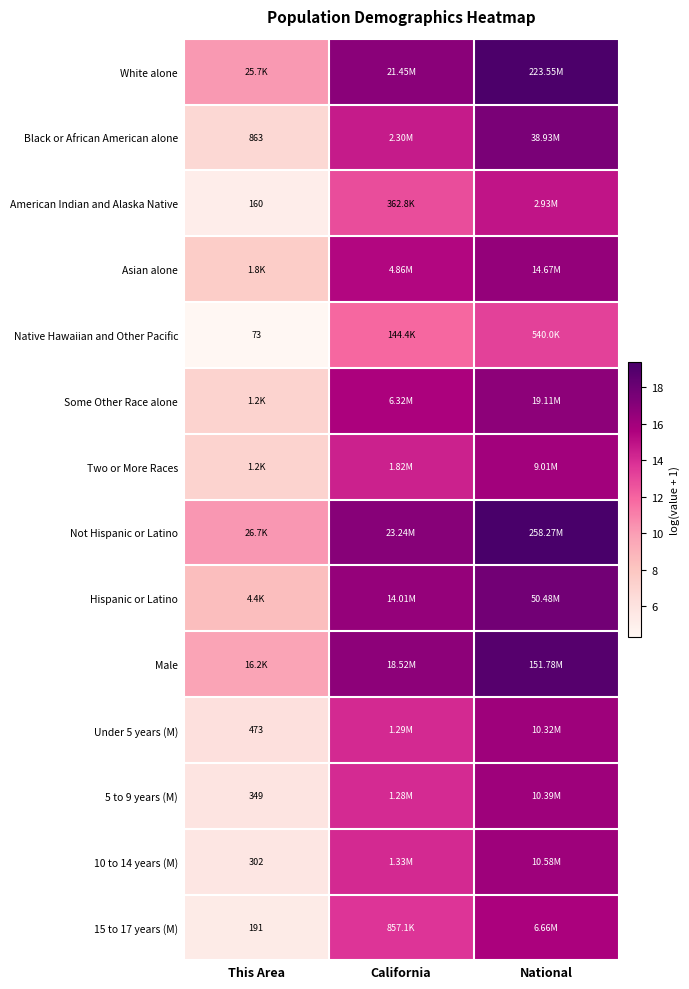

Which category has the highest value in the Hispanic or Latino series?

National